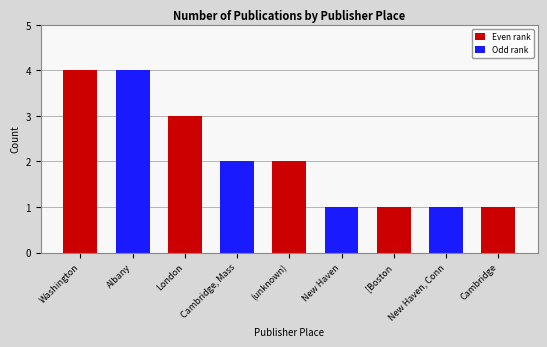

What is the value of the 7th bar from the left?

1